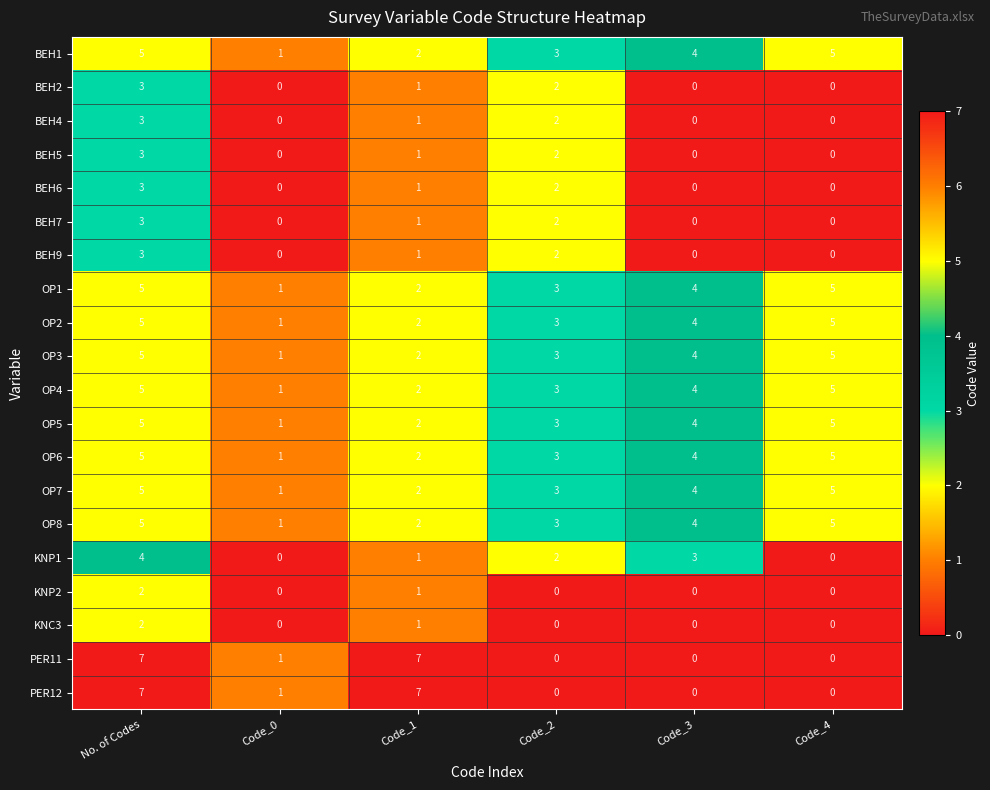

Which category has the highest value in the BEH5 series?

No. of Codes